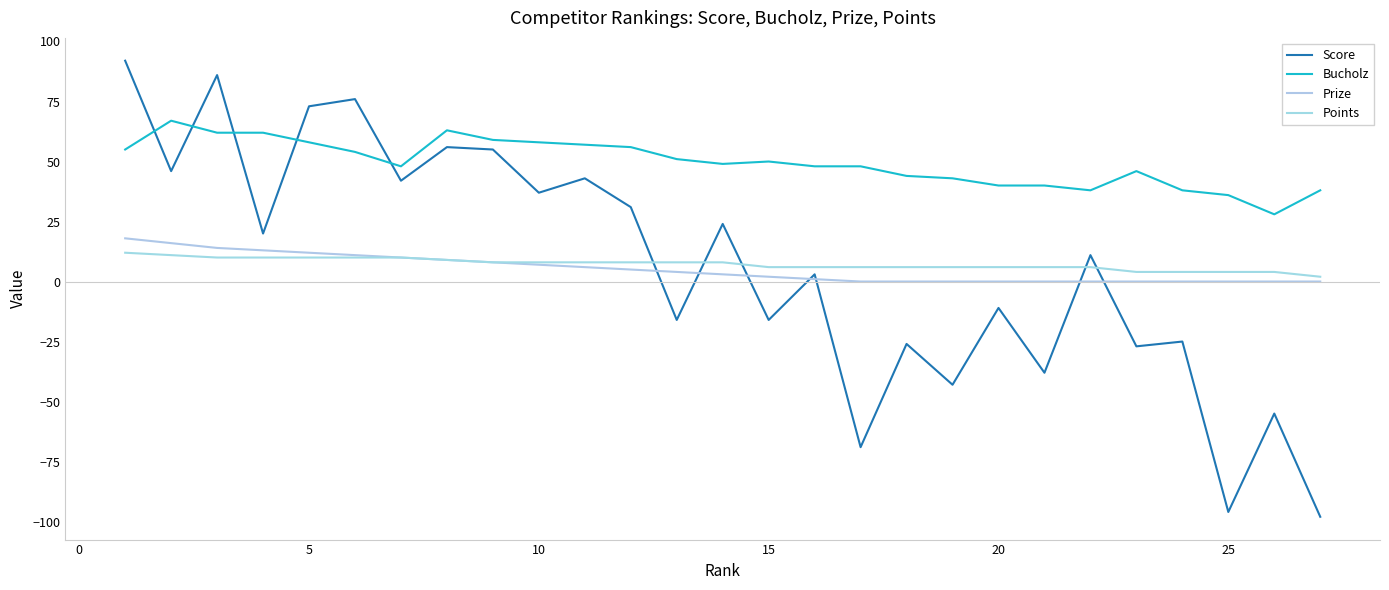

After their last crossing, which series has the higher values: Score or Points?

Points